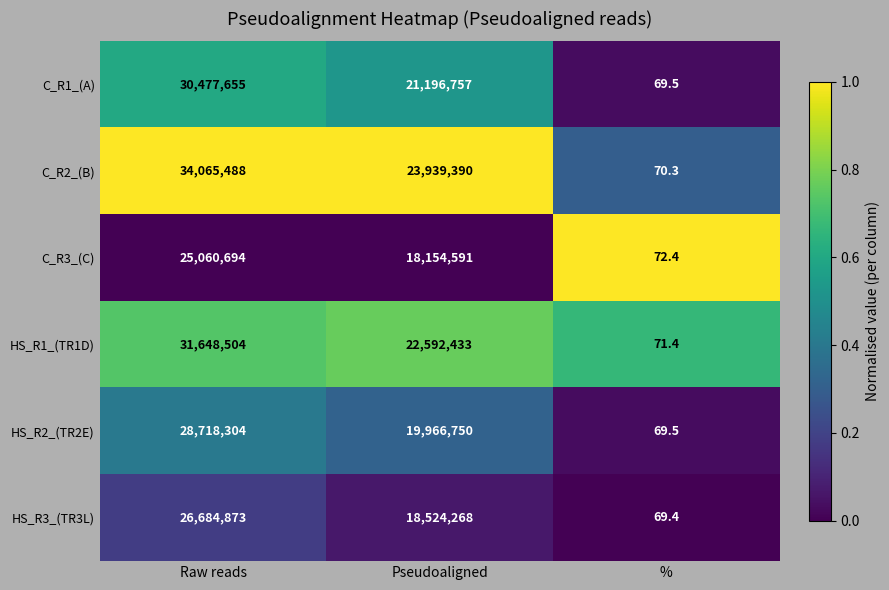

What is the spread (max minus min) of values at %?

3.0